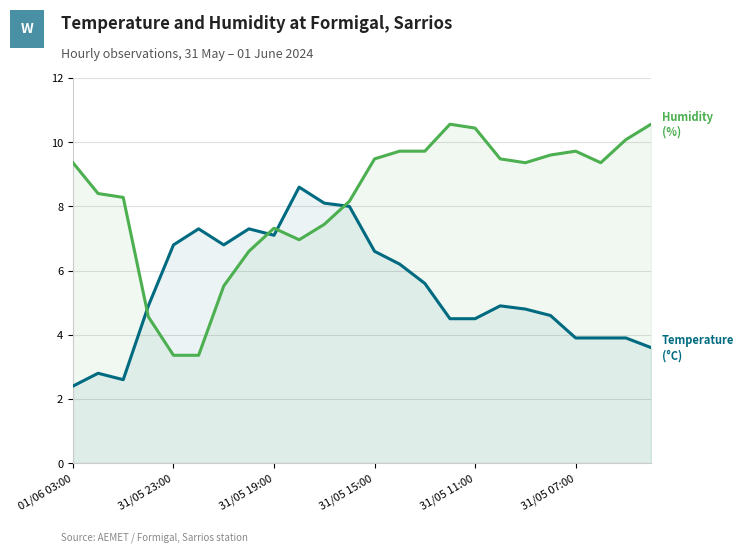

What is the maximum value shown in the chart?

10.6